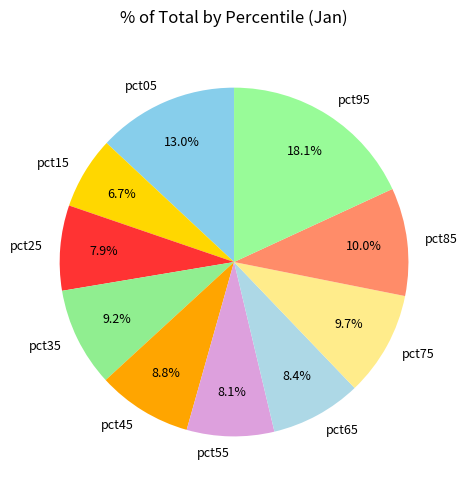

Which category has the biggest portion of the pie?

pct95